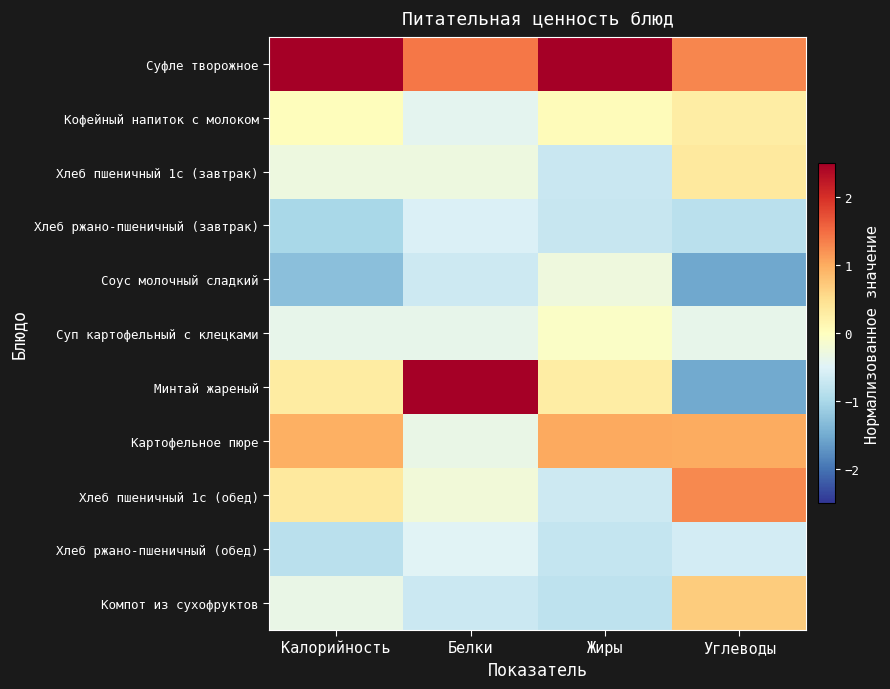

At which category is the sum across all series the highest?

Жиры